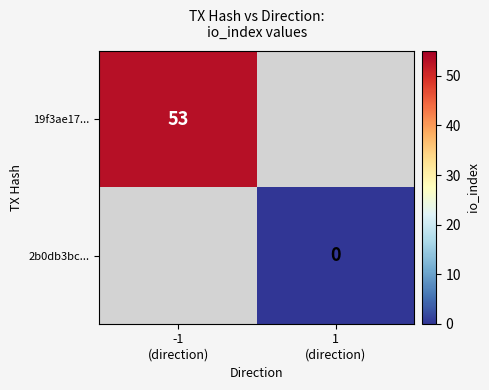

List the series in order of their peak value, highest first.

19f3ae17..., 2b0db3bc...